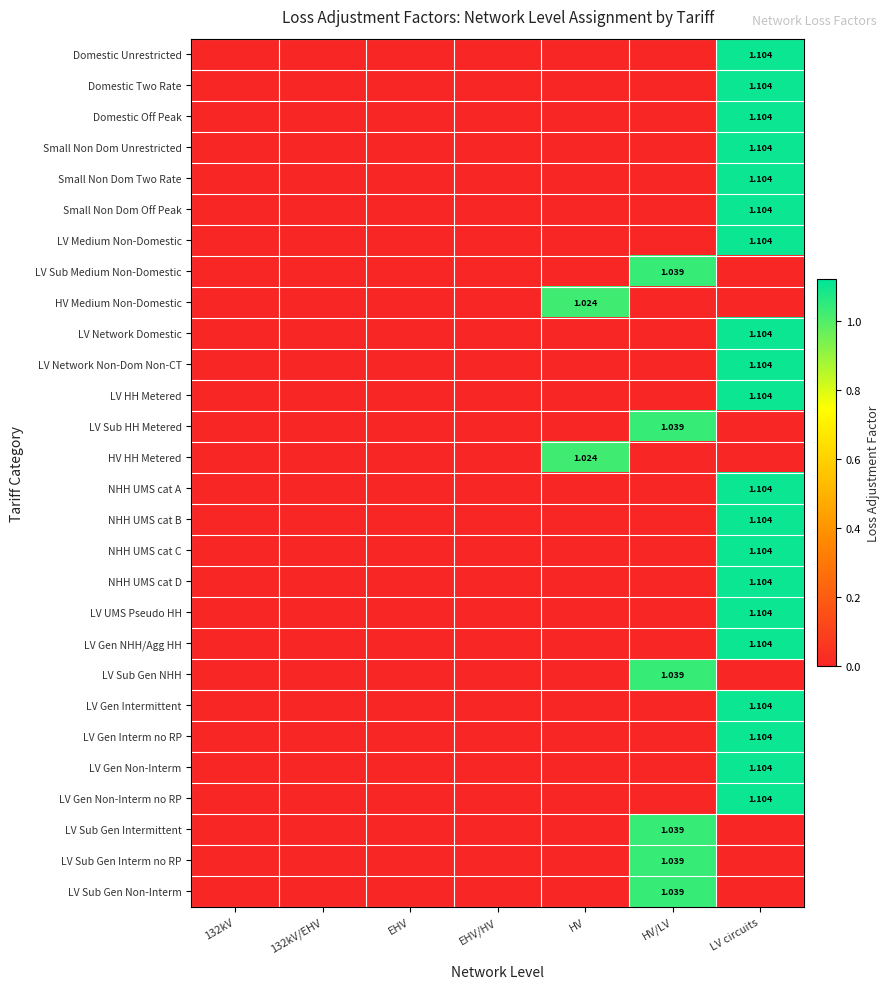

Rank the categories by LV Sub Gen Interm no RP value from lowest to highest.

132kV, 132kV/EHV, EHV, EHV/HV, HV, LV circuits, HV/LV